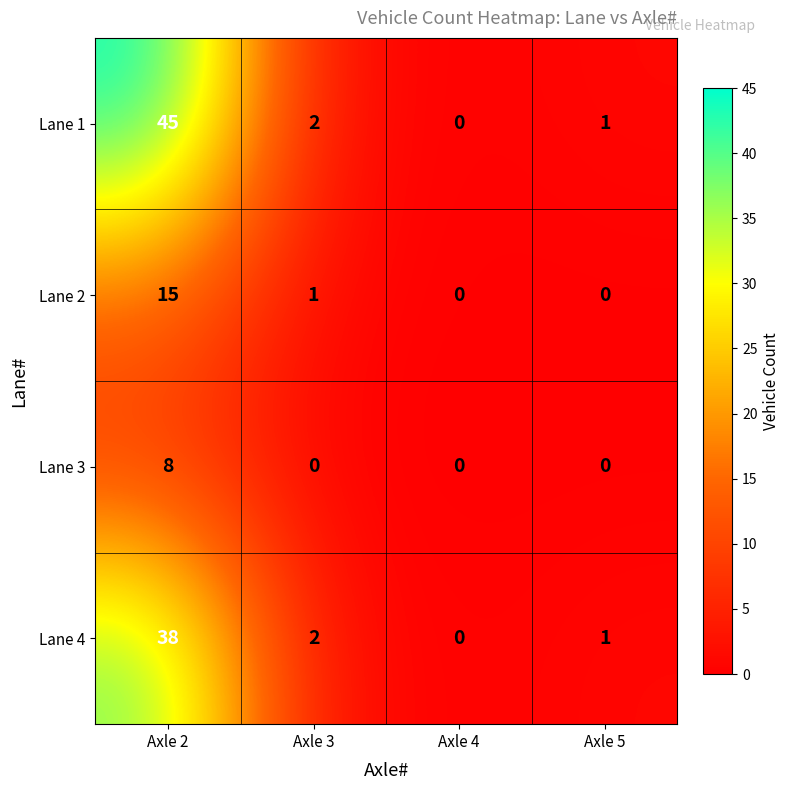

List the series in order of their overall mean, highest first.

Lane 1, Lane 4, Lane 2, Lane 3